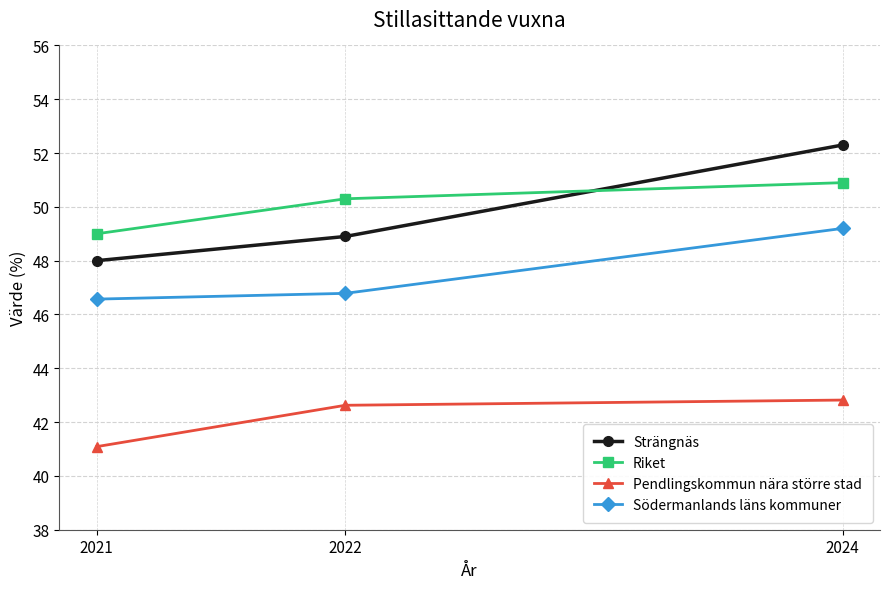

What is the greatest value displayed?

52.3